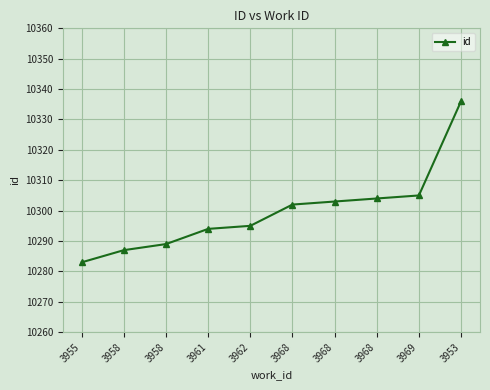

What is the ratio of the value at 3958 to the value at 3962?

1.0